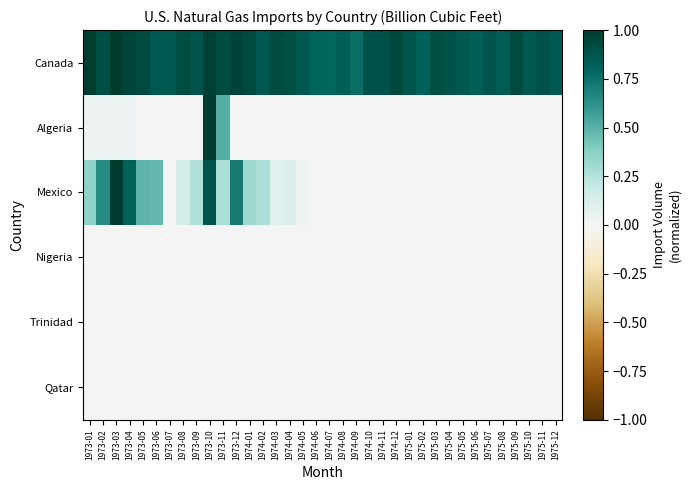

Reading left to right, transcribe all the data shown in this chart.

Canada: 1973-01=1.0	1973-02=0.9	1973-03=1.0	1973-04=1.0	1973-05=0.9	1973-06=0.9	1973-07=0.9	1973-08=0.9	1973-09=0.9	1973-10=1.0	1973-11=0.9	1973-12=1.0	1974-01=0.9	1974-02=0.9	1974-03=0.9	1974-04=0.9	1974-05=0.9	1974-06=0.8	1974-07=0.8	1974-08=0.8	1974-09=0.8	1974-10=0.9	1974-11=0.9	1974-12=0.9	1975-01=0.9	1975-02=0.8	1975-03=0.9	1975-04=0.9	1975-05=0.9	1975-06=0.8	1975-07=0.9	1975-08=0.8	1975-09=0.9	1975-10=0.9	1975-11=0.9	1975-12=0.9
Algeria: 1973-01=0.0	1973-02=0.0	1973-03=0.0	1973-04=0.0	1973-05=0.0	1973-06=0.0	1973-07=0.0	1973-08=0.0	1973-09=0.0	1973-10=1.0	1973-11=0.5	1973-12=0.0	1974-01=0.0	1974-02=0.0	1974-03=0.0	1974-04=0.0	1974-05=0.0	1974-06=0.0	1974-07=0.0	1974-08=0.0	1974-09=0.0	1974-10=0.0	1974-11=0.0	1974-12=0.0	1975-01=0.0	1975-02=0.0	1975-03=0.0	1975-04=0.0	1975-05=0.0	1975-06=0.0	1975-07=0.0	1975-08=0.0	1975-09=0.0	1975-10=0.0	1975-11=0.0	1975-12=0.0
Mexico: 1973-01=0.4	1973-02=0.6	1973-03=1.0	1973-04=0.8	1973-05=0.5	1973-06=0.5	1973-07=0.0	1973-08=0.1	1973-09=0.3	1973-10=0.9	1973-11=0.3	1973-12=0.7	1974-01=0.3	1974-02=0.3	1974-03=0.1	1974-04=0.1	1974-05=0.0	1974-06=0.0	1974-07=0.0	1974-08=0.0	1974-09=0.0	1974-10=0.0	1974-11=0.0	1974-12=0.0	1975-01=0.0	1975-02=0.0	1975-03=0.0	1975-04=0.0	1975-05=0.0	1975-06=0.0	1975-07=0.0	1975-08=0.0	1975-09=0.0	1975-10=0.0	1975-11=0.0	1975-12=0.0
Nigeria: 1973-01=0.0	1973-02=0.0	1973-03=0.0	1973-04=0.0	1973-05=0.0	1973-06=0.0	1973-07=0.0	1973-08=0.0	1973-09=0.0	1973-10=0.0	1973-11=0.0	1973-12=0.0	1974-01=0.0	1974-02=0.0	1974-03=0.0	1974-04=0.0	1974-05=0.0	1974-06=0.0	1974-07=0.0	1974-08=0.0	1974-09=0.0	1974-10=0.0	1974-11=0.0	1974-12=0.0	1975-01=0.0	1975-02=0.0	1975-03=0.0	1975-04=0.0	1975-05=0.0	1975-06=0.0	1975-07=0.0	1975-08=0.0	1975-09=0.0	1975-10=0.0	1975-11=0.0	1975-12=0.0
Trinidad: 1973-01=0.0	1973-02=0.0	1973-03=0.0	1973-04=0.0	1973-05=0.0	1973-06=0.0	1973-07=0.0	1973-08=0.0	1973-09=0.0	1973-10=0.0	1973-11=0.0	1973-12=0.0	1974-01=0.0	1974-02=0.0	1974-03=0.0	1974-04=0.0	1974-05=0.0	1974-06=0.0	1974-07=0.0	1974-08=0.0	1974-09=0.0	1974-10=0.0	1974-11=0.0	1974-12=0.0	1975-01=0.0	1975-02=0.0	1975-03=0.0	1975-04=0.0	1975-05=0.0	1975-06=0.0	1975-07=0.0	1975-08=0.0	1975-09=0.0	1975-10=0.0	1975-11=0.0	1975-12=0.0
Qatar: 1973-01=0.0	1973-02=0.0	1973-03=0.0	1973-04=0.0	1973-05=0.0	1973-06=0.0	1973-07=0.0	1973-08=0.0	1973-09=0.0	1973-10=0.0	1973-11=0.0	1973-12=0.0	1974-01=0.0	1974-02=0.0	1974-03=0.0	1974-04=0.0	1974-05=0.0	1974-06=0.0	1974-07=0.0	1974-08=0.0	1974-09=0.0	1974-10=0.0	1974-11=0.0	1974-12=0.0	1975-01=0.0	1975-02=0.0	1975-03=0.0	1975-04=0.0	1975-05=0.0	1975-06=0.0	1975-07=0.0	1975-08=0.0	1975-09=0.0	1975-10=0.0	1975-11=0.0	1975-12=0.0